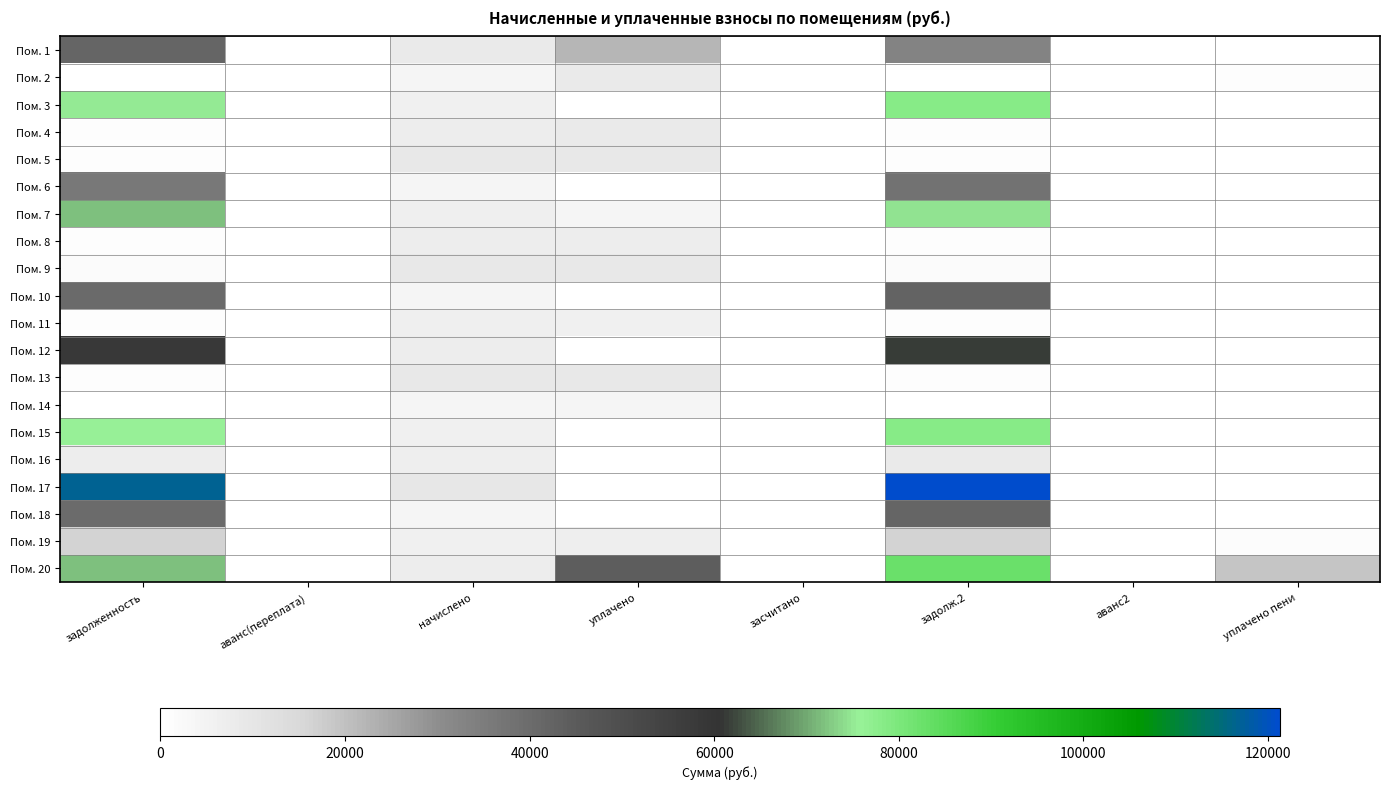

Reading left to right, extract all data points from this chart.

Пом. 1: задолженность=41787.6	аванс(переплата)=0.0	начислено=8513.3	уплачено=21839.5	засчитано=0.0	задолж.2=32738.4	аванс2=0.0	уплачено пени=0.0
Пом. 2: задолженность=333.2	аванс(переплата)=0.0	начислено=3976.1	уплачено=8147.2	засчитано=0.0	задолж.2=331.3	аванс2=0.0	уплачено пени=473.8
Пом. 3: задолженность=75201.5	аванс(переплата)=0.0	начислено=6125.3	уплачено=0.0	засчитано=0.0	задолж.2=78258.5	аванс2=0.0	уплачено пени=0.0
Пом. 4: задолженность=887.1	аванс(переплата)=0.0	начислено=7546.1	уплачено=8076.3	засчитано=0.0	задолж.2=628.8	аванс2=0.0	уплачено пени=1.2
Пом. 5: задолженность=786.0	аванс(переплата)=0.0	начислено=9432.6	уплачено=9371.0	засчитано=0.0	задолж.2=786.0	аванс2=0.0	уплачено пени=0.0
Пом. 6: задолженность=36355.0	аванс(переплата)=0.0	начислено=3988.0	уплачено=0.0	засчитано=0.0	задолж.2=38135.4	аванс2=0.0	уплачено пени=0.0
Пом. 7: задолженность=71639.3	аванс(переплата)=0.0	начислено=6161.0	уплачено=3912.6	засчитано=0.0	задолж.2=74603.3	аванс2=0.0	уплачено пени=0.0
Пом. 8: задолженность=628.8	аванс(переплата)=0.0	начислено=7546.1	уплачено=7496.8	засчитано=0.0	задолж.2=628.8	аванс2=0.0	уплачено пени=0.0
Пом. 9: задолженность=1577.8	аванс(переплата)=0.0	начислено=9456.5	уплачено=9334.7	засчитано=0.0	задолж.2=1580.1	аванс2=0.0	уплачено пени=7.0
Пом. 10: задолженность=40478.4	аванс(переплата)=0.0	начислено=4000.0	уплачено=0.0	засчитано=0.0	задолж.2=42275.1	аванс2=0.0	уплачено пени=0.0
Пом. 11: задолженность=513.4	аванс(переплата)=0.0	начислено=6161.0	уплачено=6120.8	засчитано=0.0	задолж.2=513.4	аванс2=0.0	уплачено пени=0.0
Пом. 12: задолженность=58308.6	аванс(переплата)=0.0	начислено=7522.2	уплачено=0.0	засчитано=0.0	задолж.2=61284.1	аванс2=0.0	уплачено пени=0.0
Пом. 13: задолженность=788.0	аванс(переплата)=0.0	начислено=9456.5	уплачено=9394.7	засчитано=0.0	задолж.2=788.0	аванс2=0.0	уплачено пени=0.0
Пом. 14: задолженность=330.7	аванс(переплата)=0.0	начислено=3976.1	уплачено=4255.5	засчитано=0.0	задолж.2=331.3	аванс2=0.0	уплачено пени=0.0
Пом. 15: задолженность=75348.2	аванс(переплата)=0.0	начислено=6137.2	уплачено=0.0	засчитано=0.0	задолж.2=78411.1	аванс2=0.0	уплачено пени=0.0
Пом. 16: задолженность=7189.7	аванс(переплата)=0.0	начислено=6895.4	уплачено=0.0	засчитано=0.0	задолж.2=8443.4	аванс2=0.0	уплачено пени=0.0
Пом. 17: задолженность=116540.5	аванс(переплата)=0.0	начислено=9492.4	уплачено=0.0	засчитано=0.0	задолж.2=121277.9	аванс2=0.0	уплачено пени=0.0
Пом. 18: задолженность=40114.7	аванс(переплата)=0.0	начислено=3940.2	уплачено=0.0	засчитано=0.0	задолж.2=41913.9	аванс2=0.0	уплачено пени=0.0
Пом. 19: задолженность=16497.9	аванс(переплата)=0.0	начислено=6149.2	уплачено=7062.9	засчитано=0.0	задолж.2=16235.2	аванс2=0.0	уплачено пени=1037.2
Пом. 20: задолженность=71687.3	аванс(переплата)=0.0	начислено=7546.1	уплачено=44257.2	засчитано=0.0	задолж.2=82733.9	аванс2=0.0	уплачено пени=18957.9